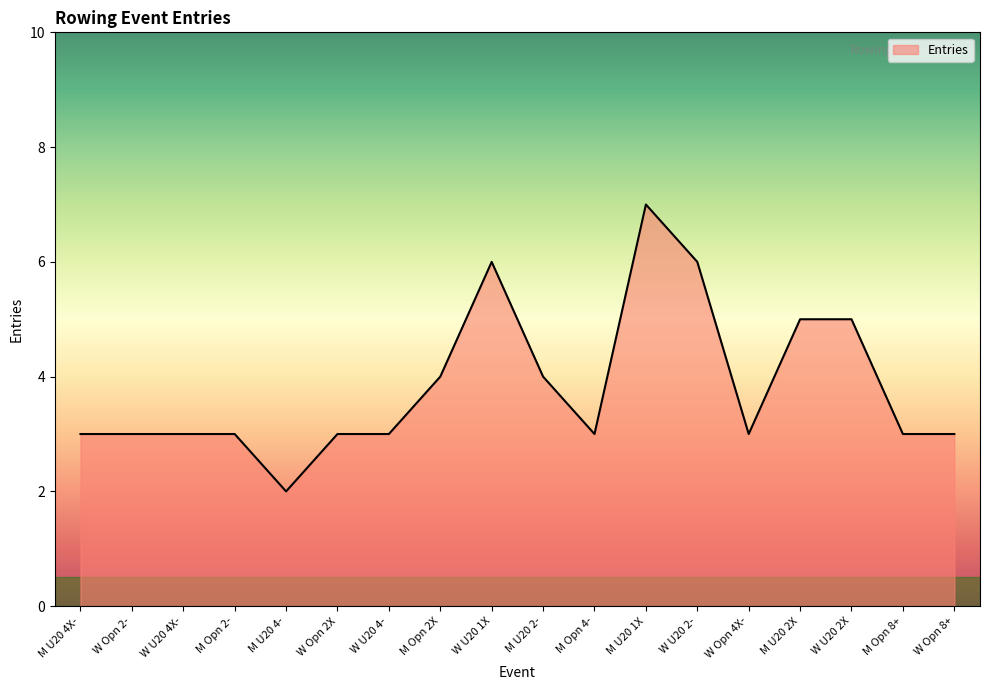

Reading right to left, extract all data points from this chart.

W Opn 8+=3	M Opn 8+=3	W U20 2X=5	M U20 2X=5	W Opn 4X-=3	W U20 2-=6	M U20 1X=7	M Opn 4-=3	M U20 2-=4	W U20 1X=6	M Opn 2X=4	W U20 4-=3	W Opn 2X=3	M U20 4-=2	M Opn 2-=3	W U20 4X-=3	W Opn 2-=3	M U20 4X-=3